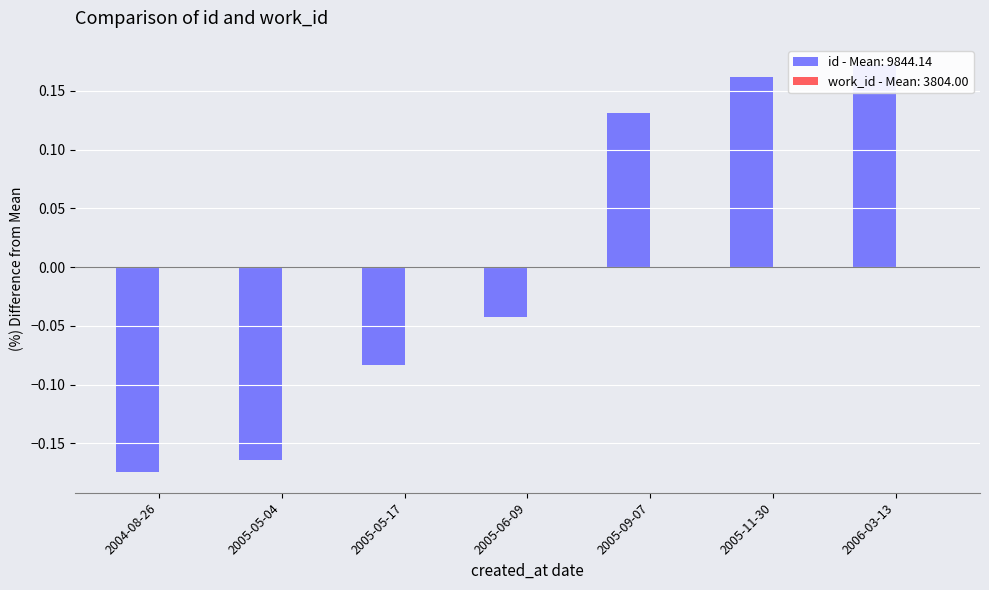

At which label is the value closest to 0?

2005-06-09